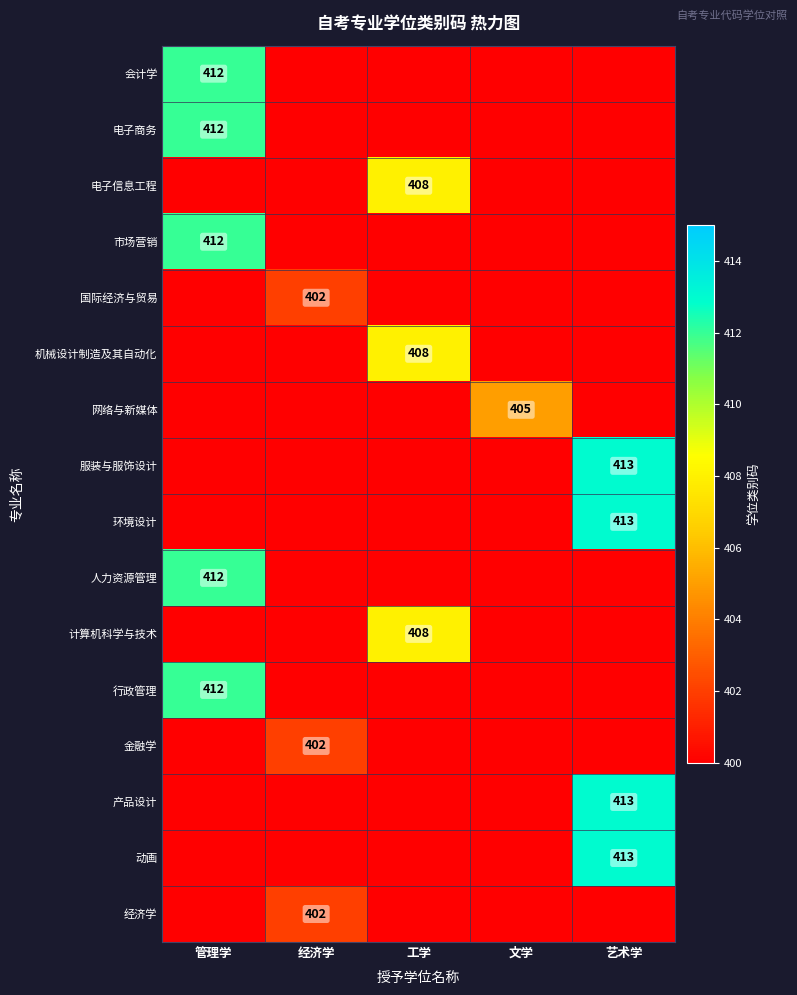

What is the smallest value displayed?

399